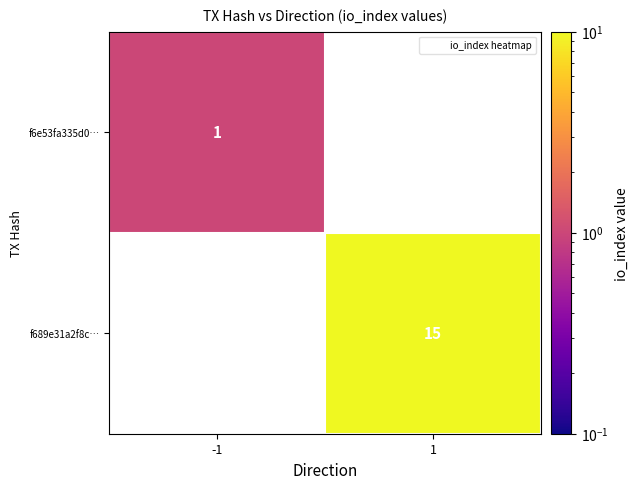

At 1, list the series in order from largest to smallest.

f689e31a2f8c…, f6e53fa335d0…